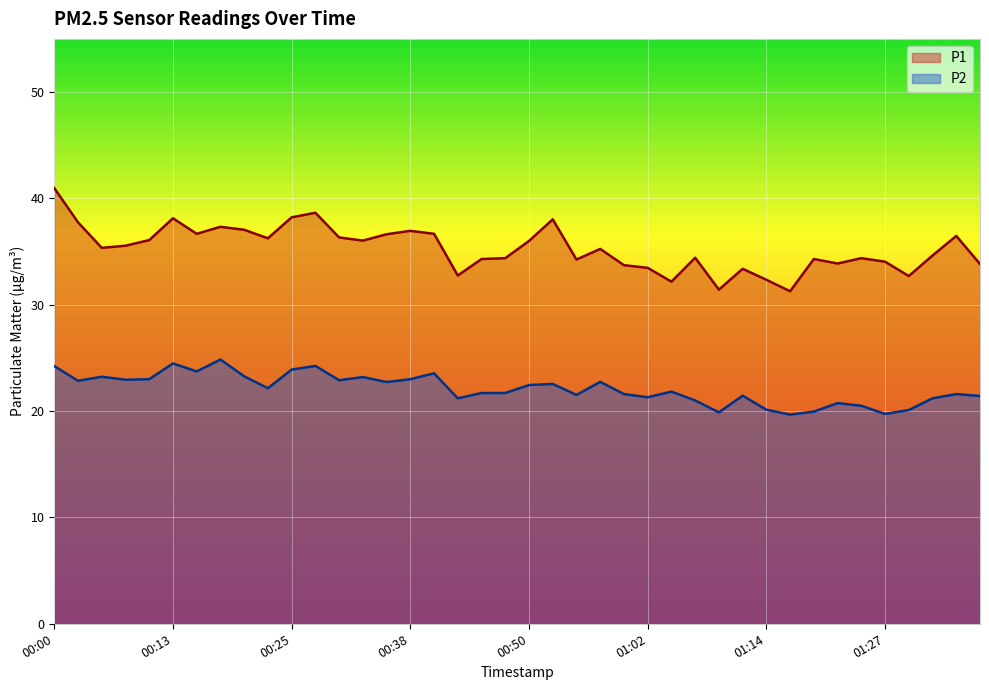

True or false: P1 has more than 0 interior local peaks.

True